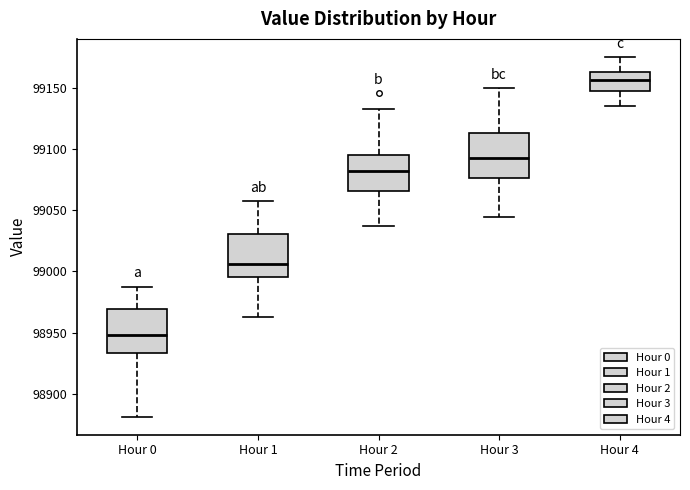

Where does the median line of the box for Hour 3 sit on the y-axis? The values are not printed on the chart, so give them approximately, as read against the axis.

99095